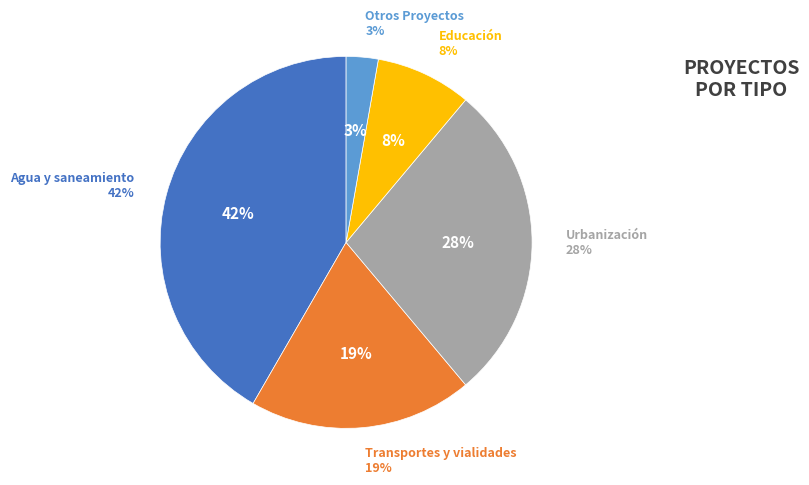

How much of the chart is everything except Urbanización?

72.2%